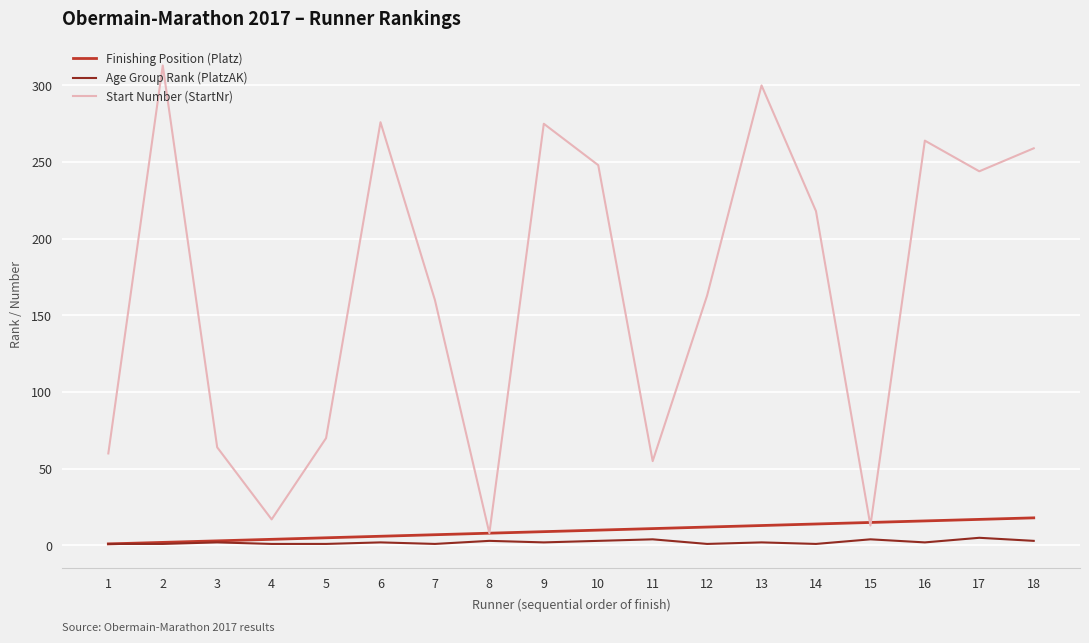

Which series has the largest range (max minus min)?

Start Number (StartNr)